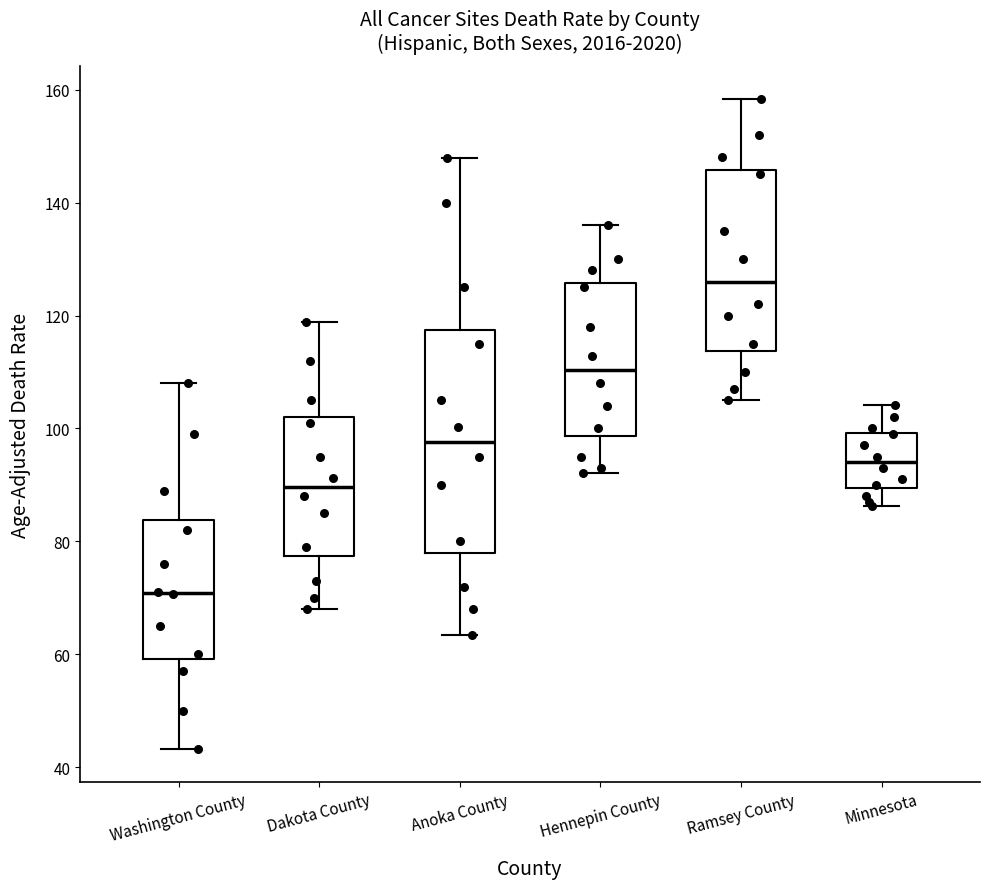

Which box is the tallest, from its lower edge to its upper edge?

Anoka County